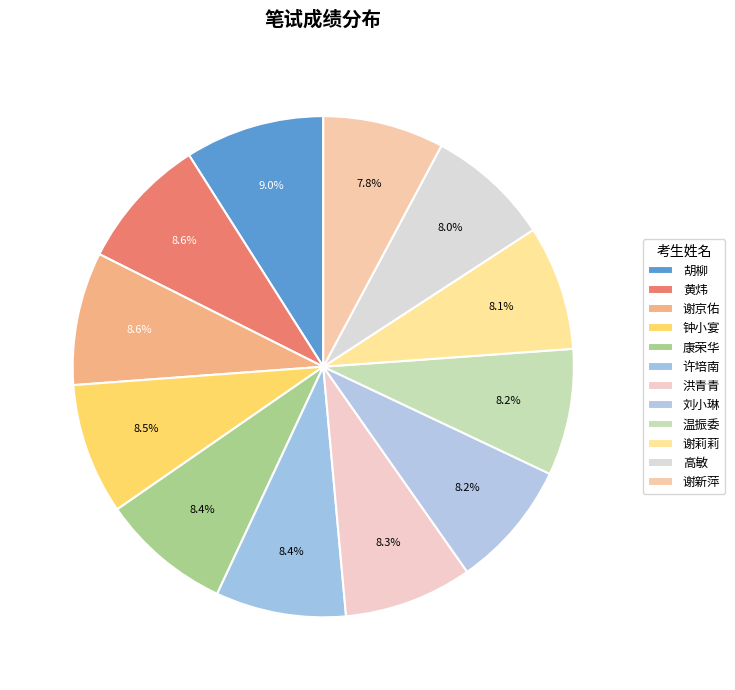

Does any single category account for the majority?

No